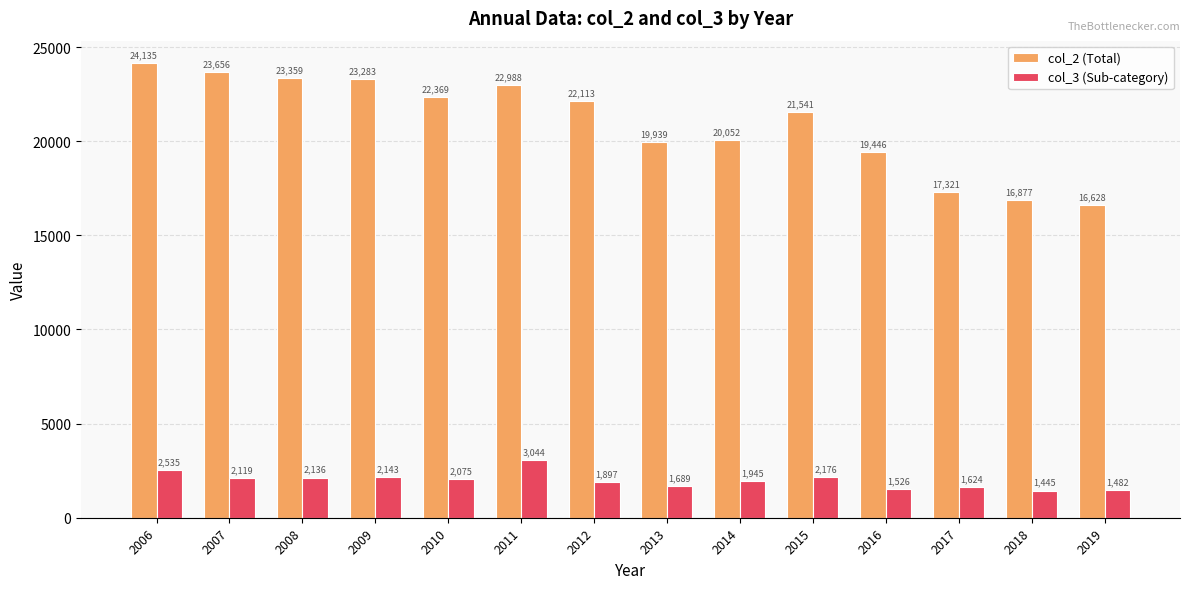

The col_2 (Total) series shows 5483 at 2016. True or false?

False